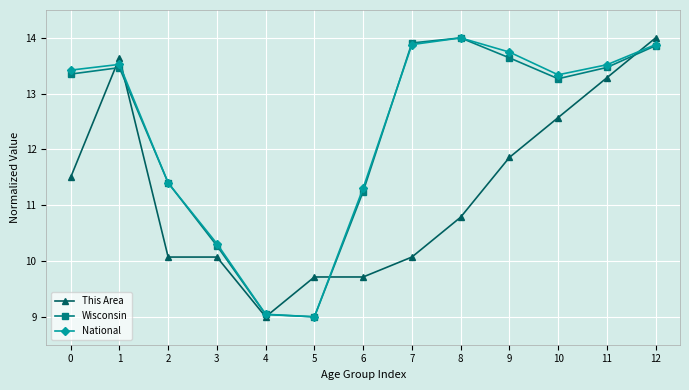

How many intersections are there between This Area and Wisconsin?

5